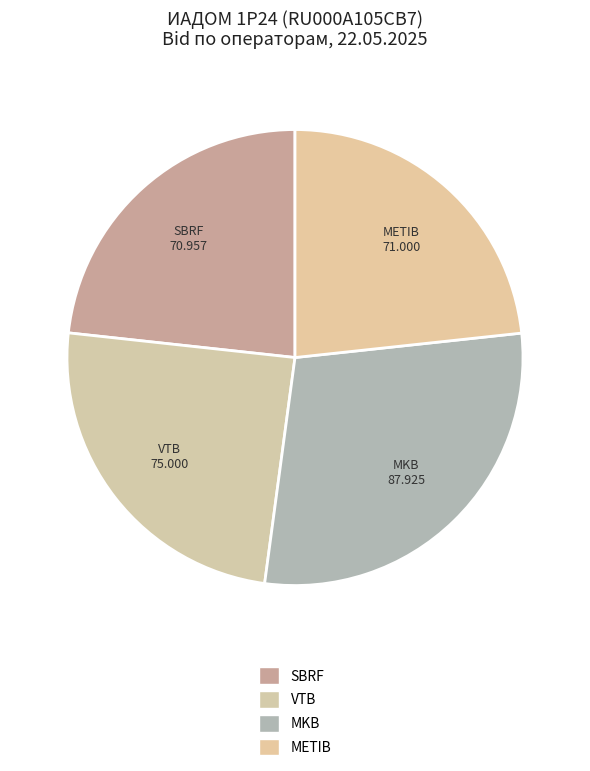

The MKB slice represents 40% of the pie. True or false?

False